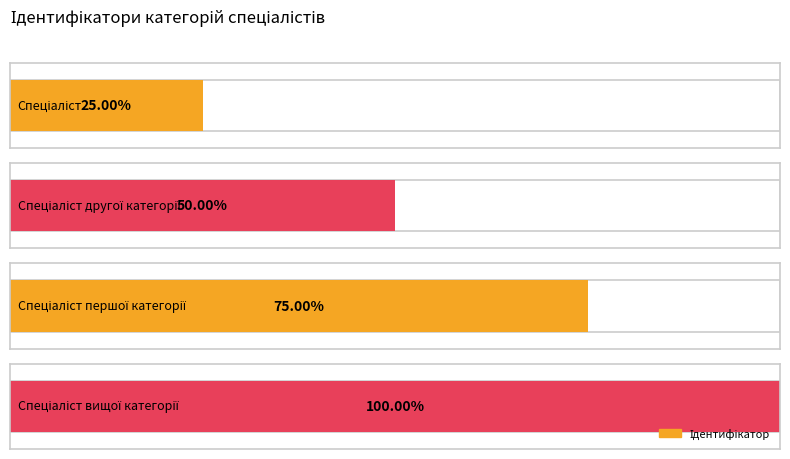

Where does the data first go above 3?

Спеціаліст вищої категорії